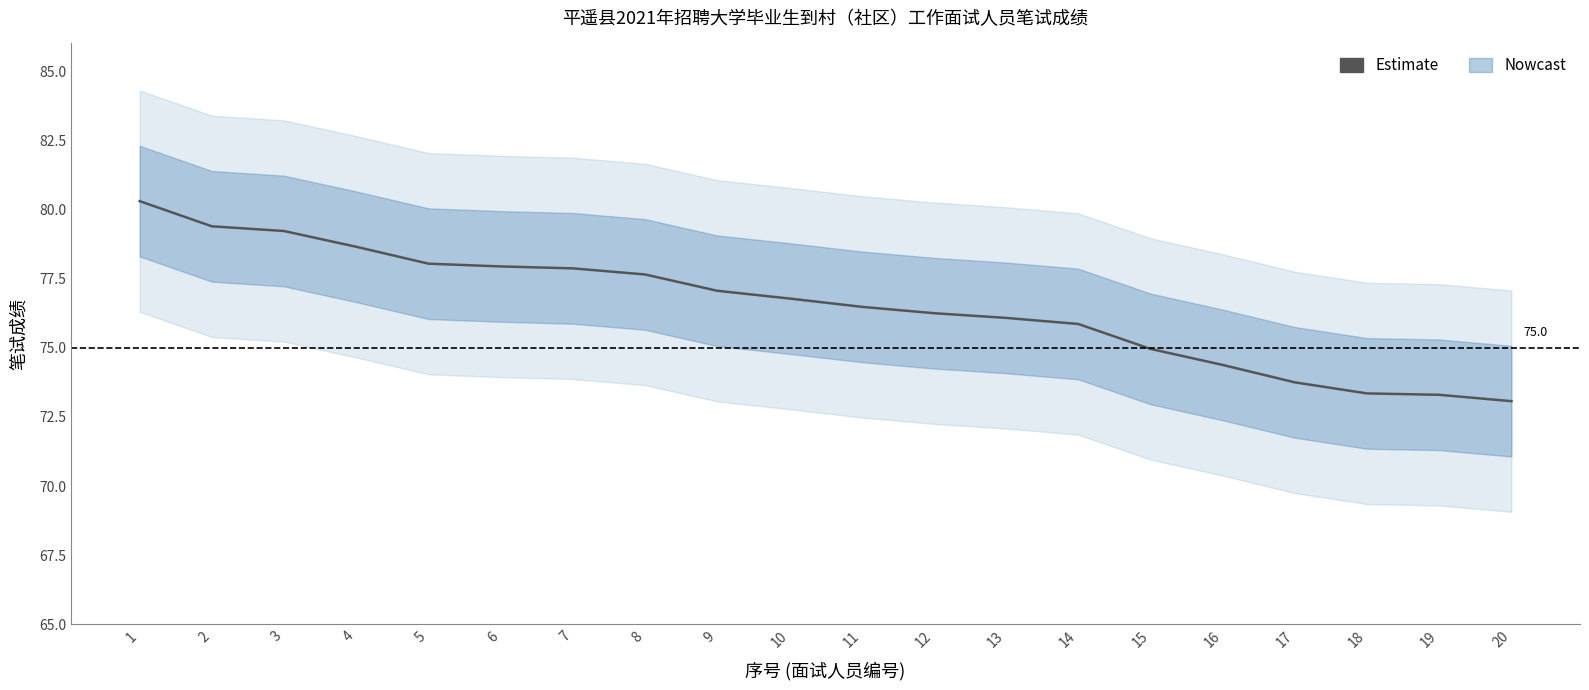

List the labels in order of value, largest first.

1, 2, 3, 4, 5, 6, 7, 8, 9, 10, 11, 12, 13, 14, 15, 16, 17, 18, 19, 20